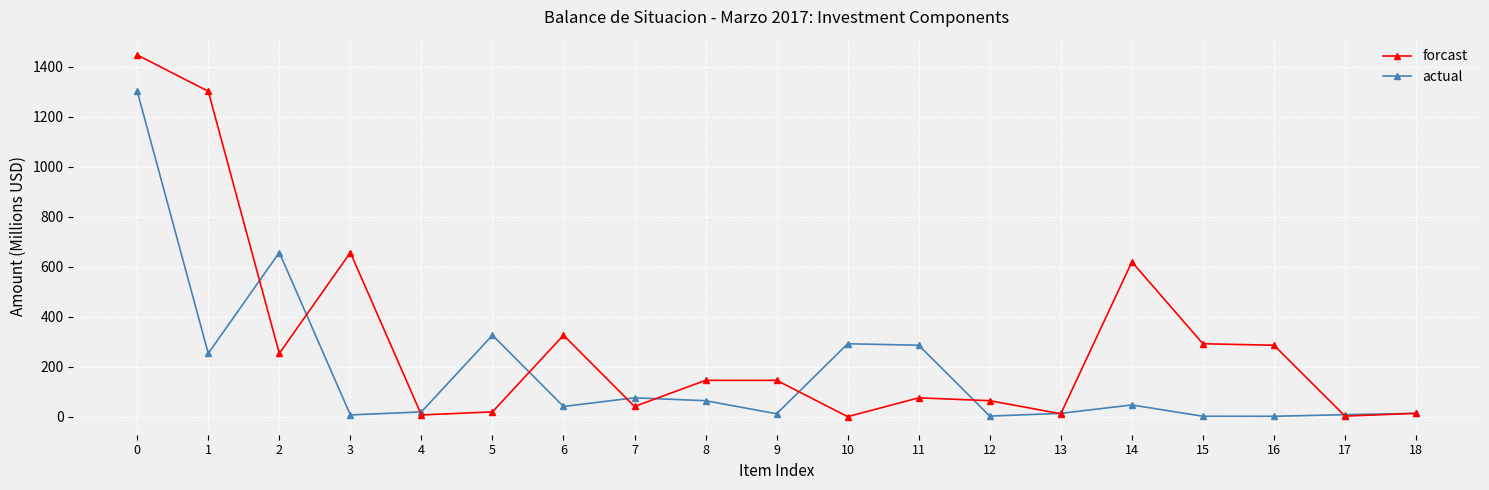

How many data points does each series have?

19